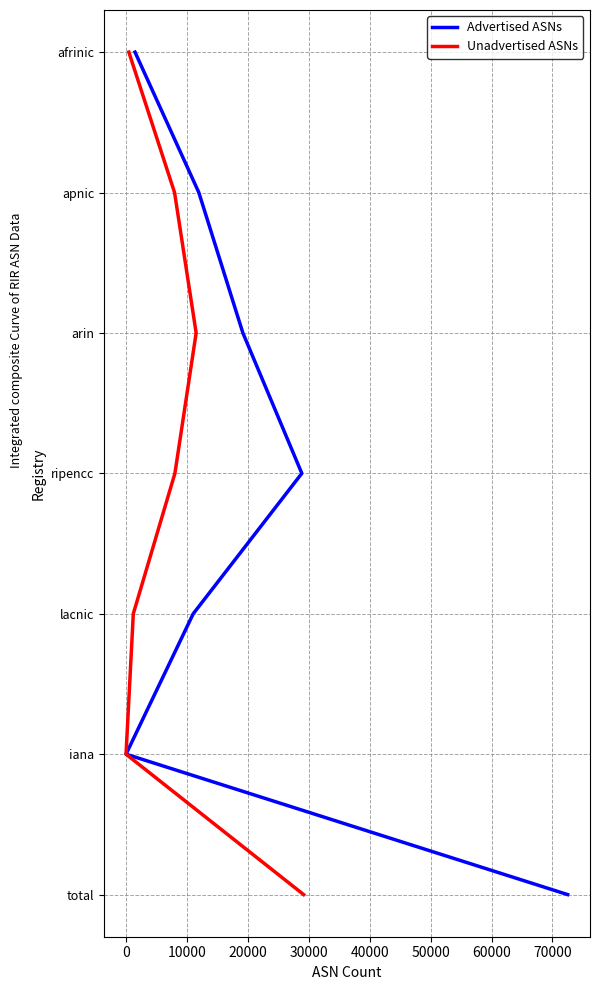

Count the number of categories in the chart.

7